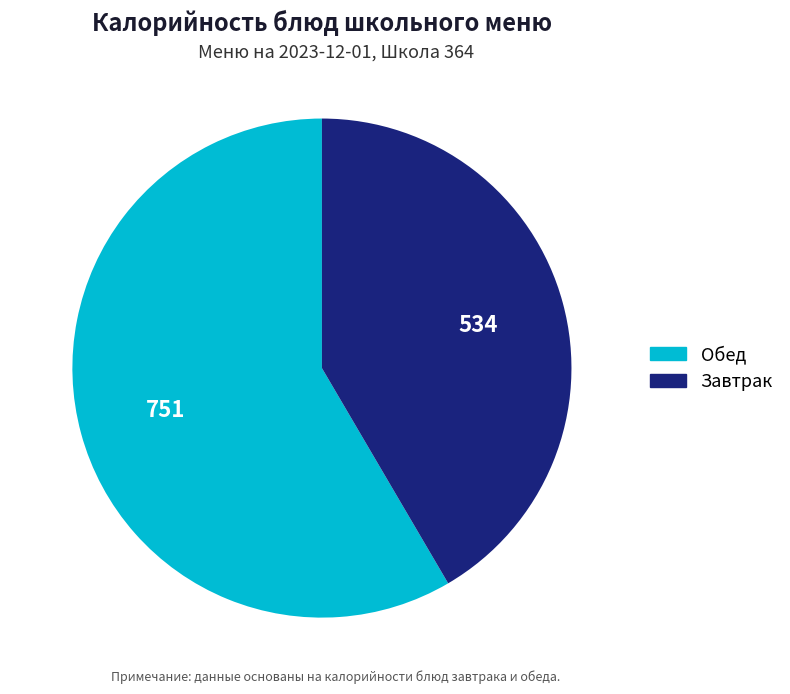

Does any single category account for the majority?

Yes